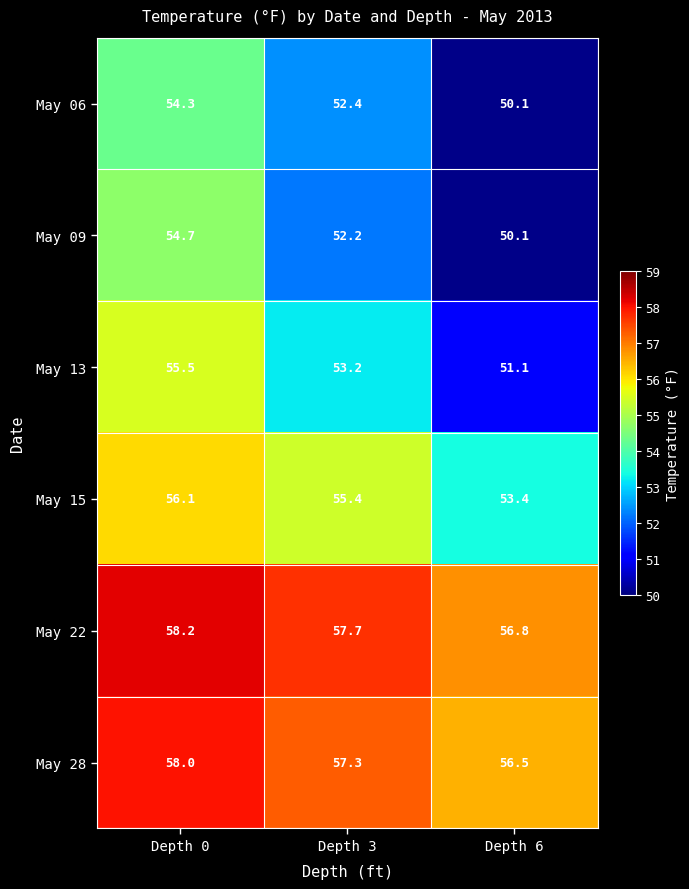

Is it true that May 06 equals 50.1 at Depth 6?

True